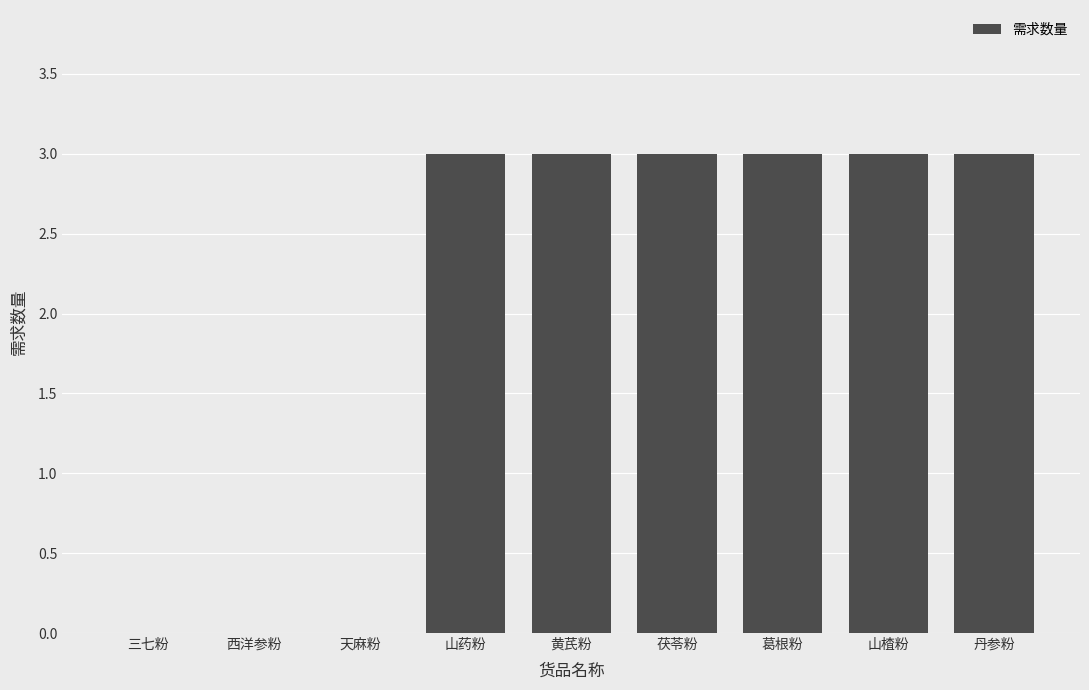

What is the average value?

2